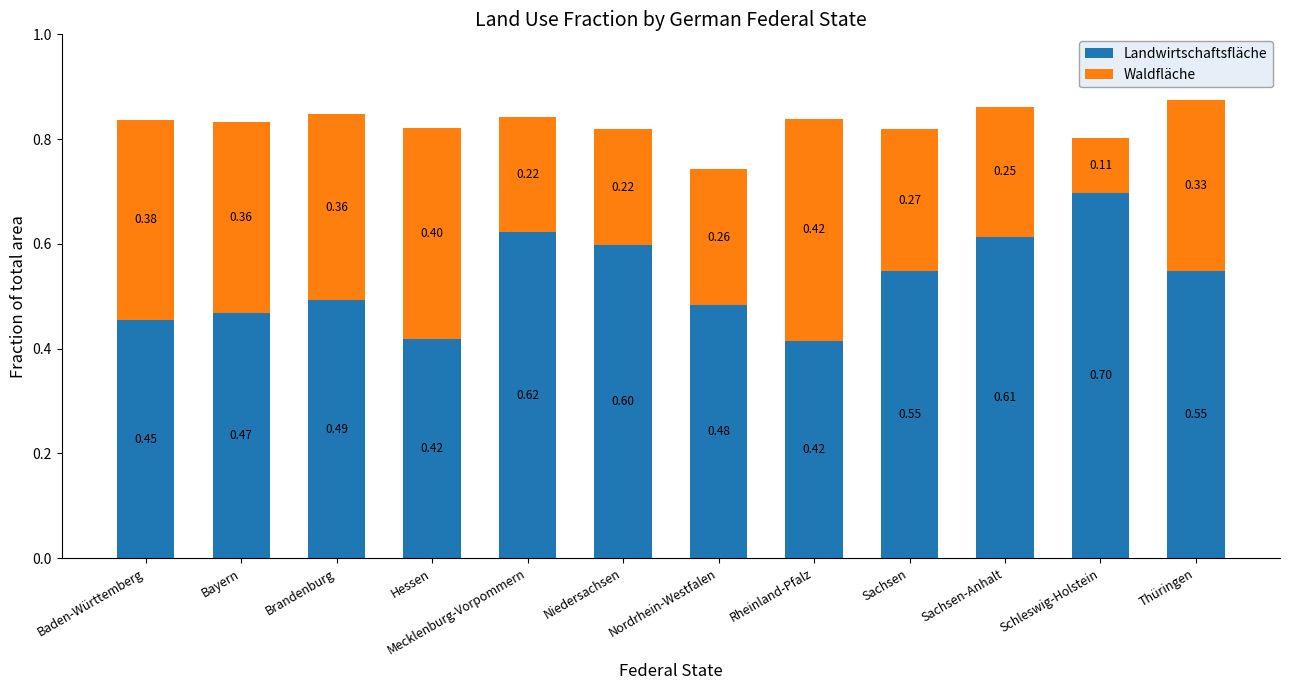

What are all the series names shown in the legend?

Landwirtschaftsfläche, Waldfläche